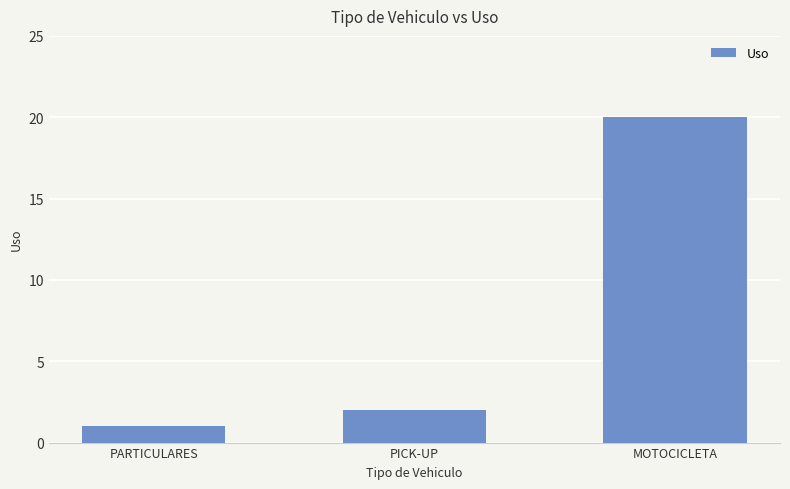

Are the bars grouped side by side (vs. stacked)?

No